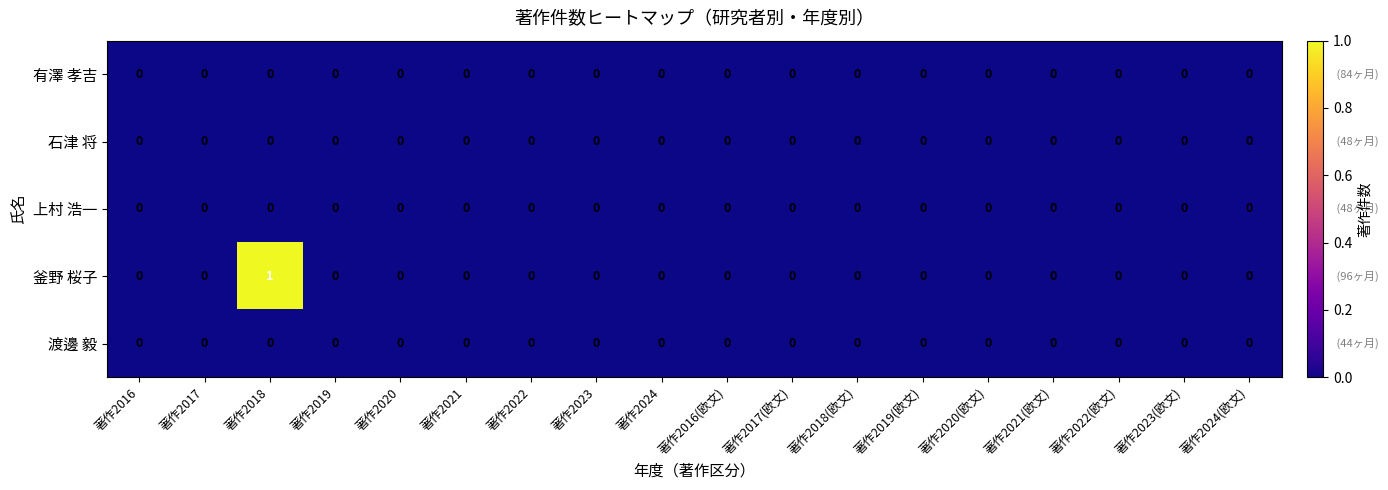

Which series has the largest total across all categories?

釜野 桜子